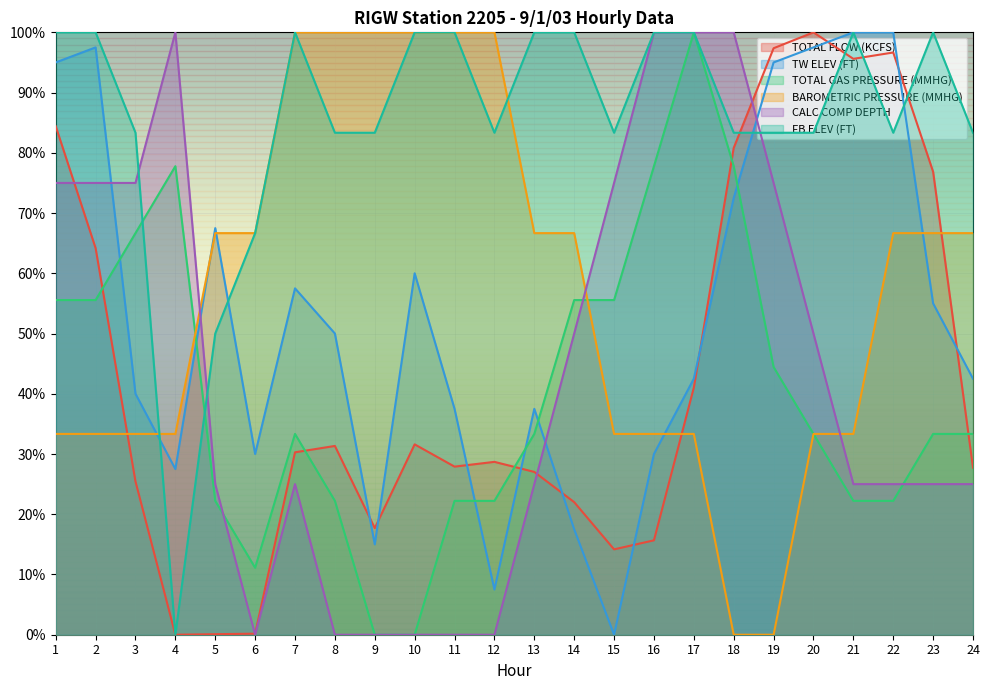

Count the CALC COMP DEPTH values in the range 0 to 1.

24